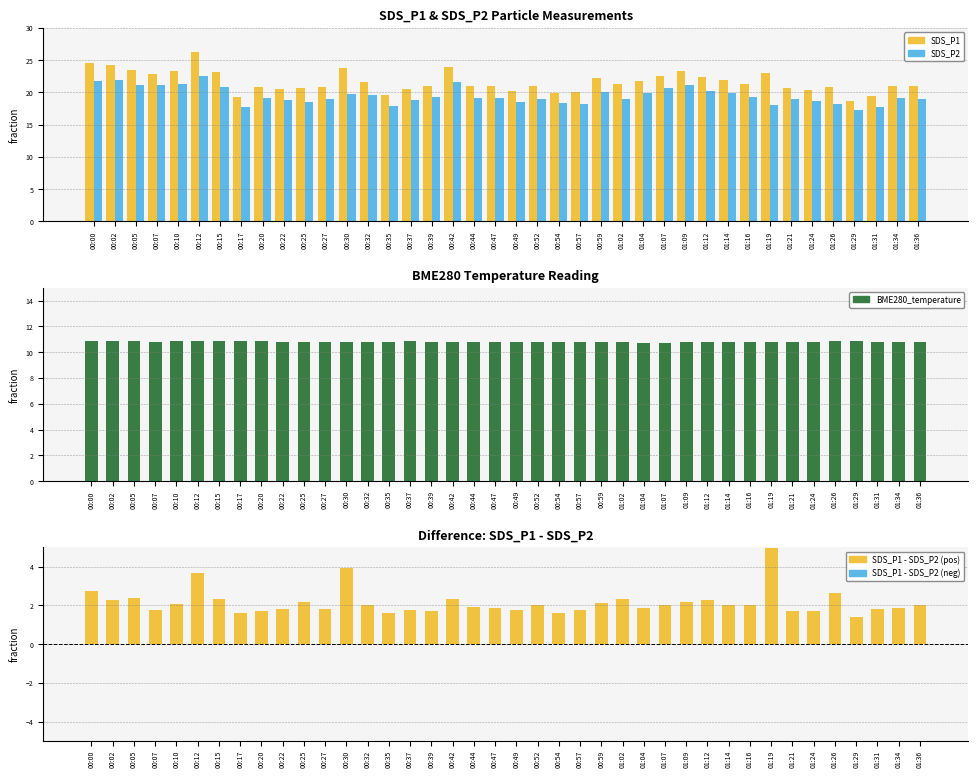

What value does the BME280_temperature series have at 01:04?

10.7